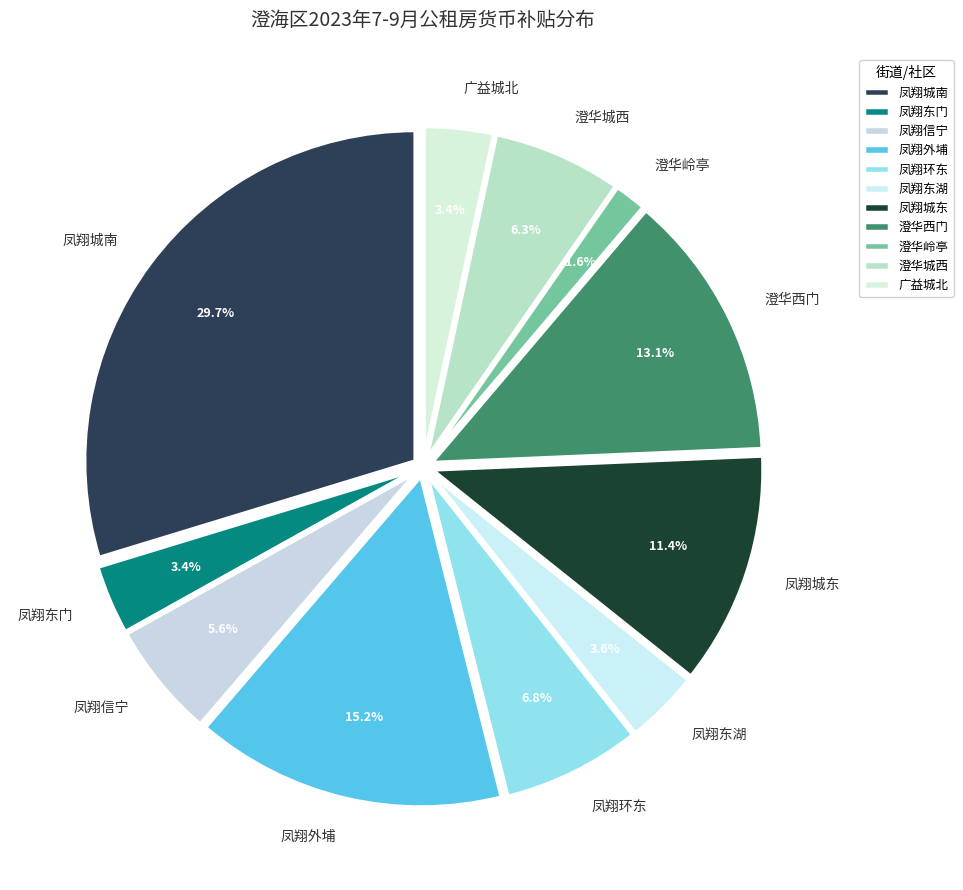

Is the sum of 凤翔城南 and 凤翔外埔 greater than half?

No